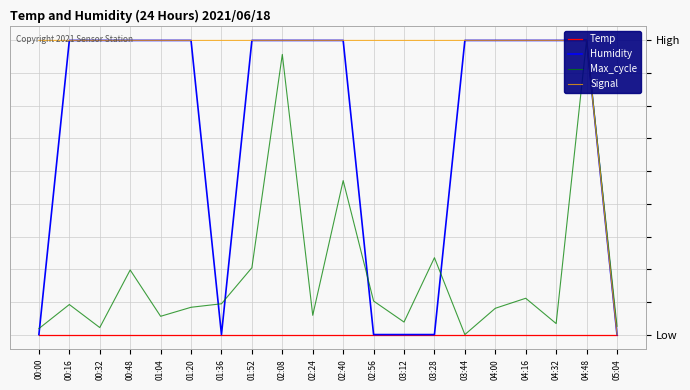

How many positive values does the Humidity series have?

14